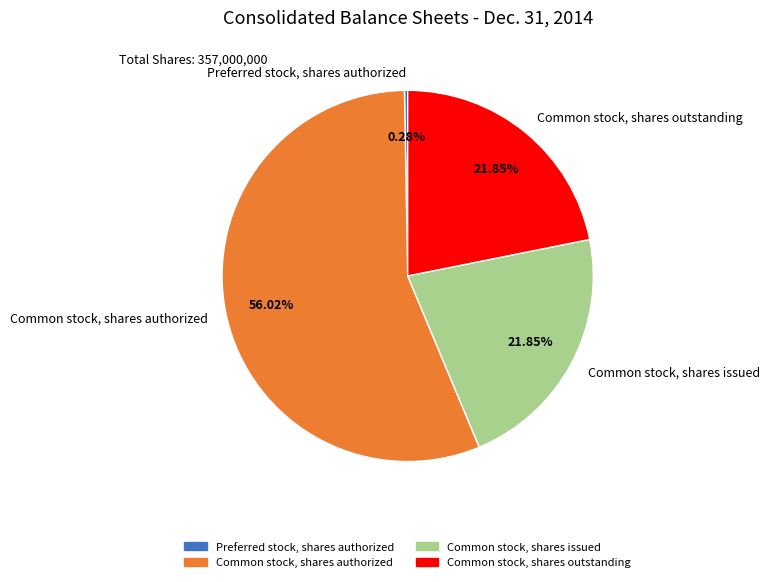

What percentage do Preferred stock, shares authorized and Common stock, shares issued together represent?

22.1%